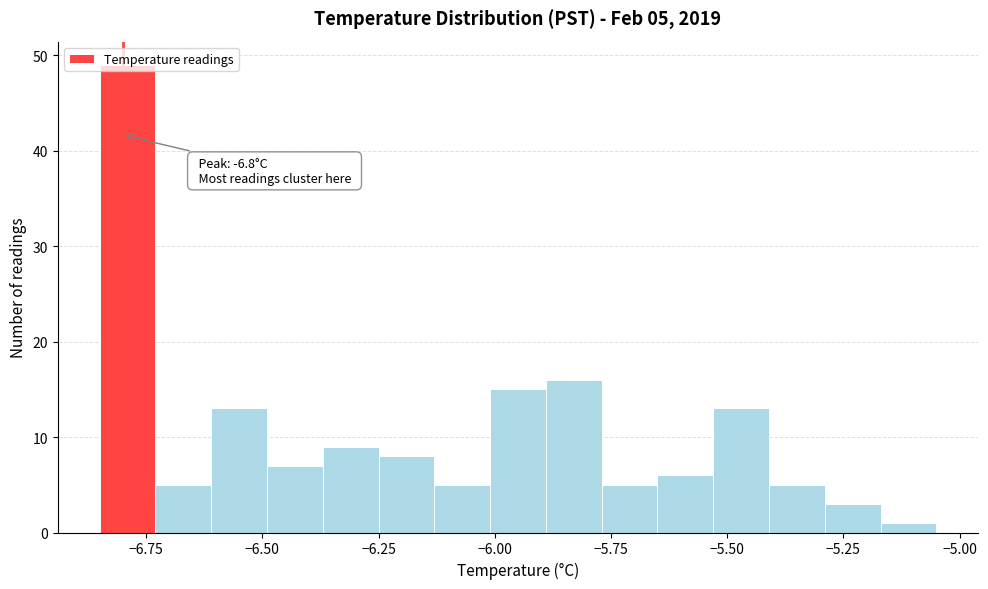

Read against the x-axis, roughly where is the centre of the tallest bar?

-6.80